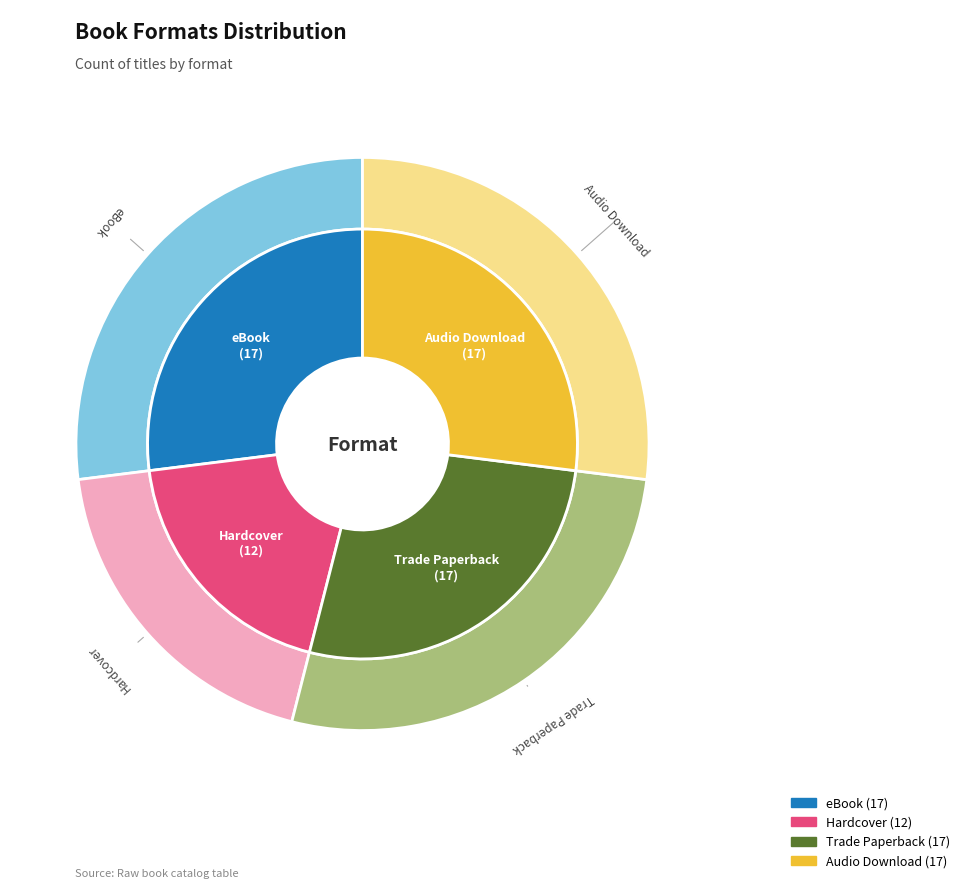

What is the change in value from eBook to Hardcover?

-5